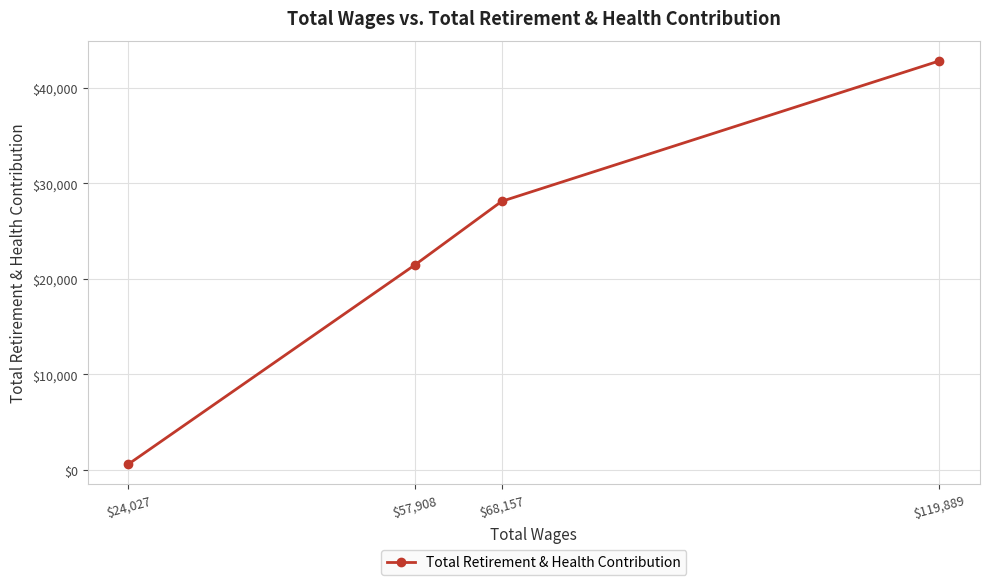

What is the minimum value shown in the chart?

601